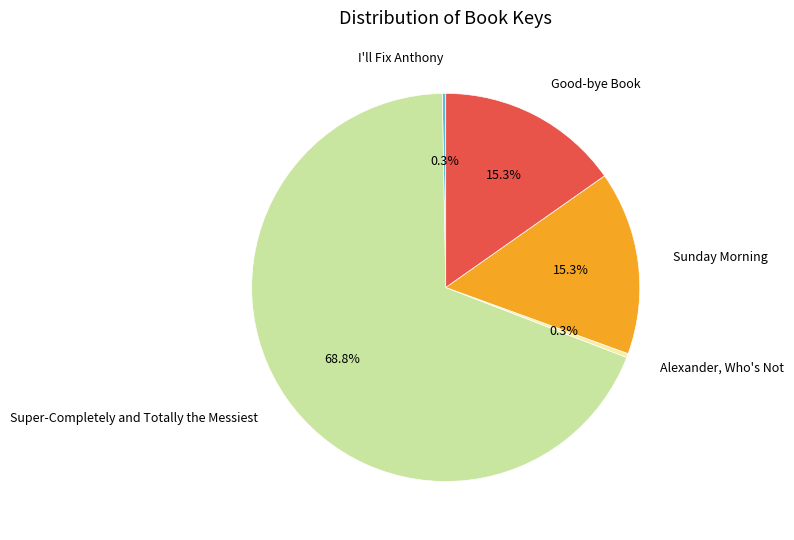

Which category has the biggest portion of the pie?

Super-Completely and Totally the Messiest